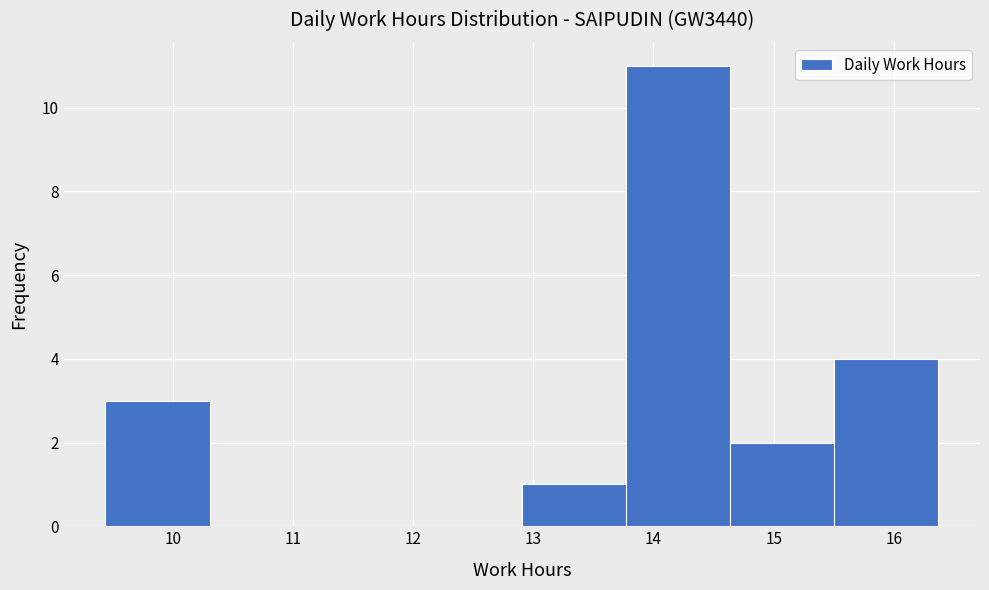

Which range on the x-axis has the tallest bar?

13.8 to 14.6